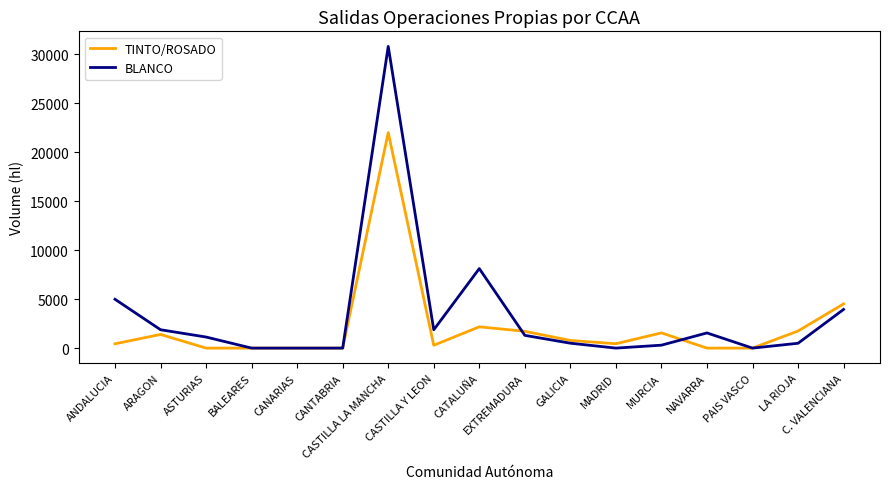

What is the difference between the second highest and minimum values in the BLANCO series?

8112